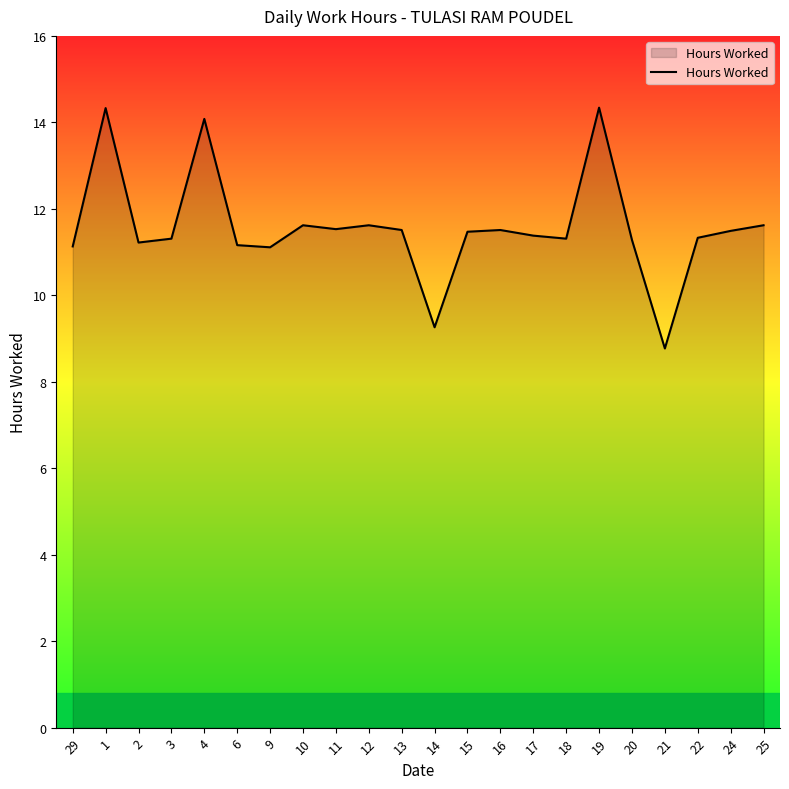

What position from the left is 10?

8